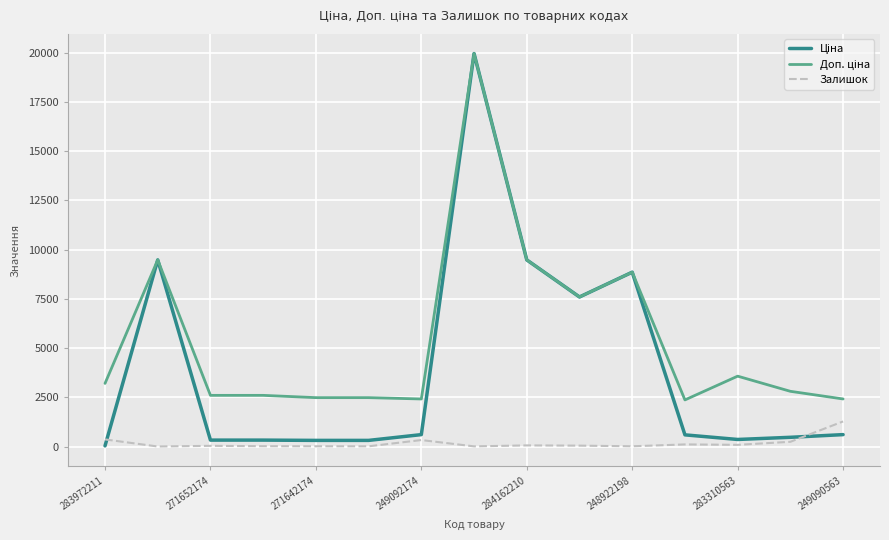

What is the greatest value displayed?

19964.2